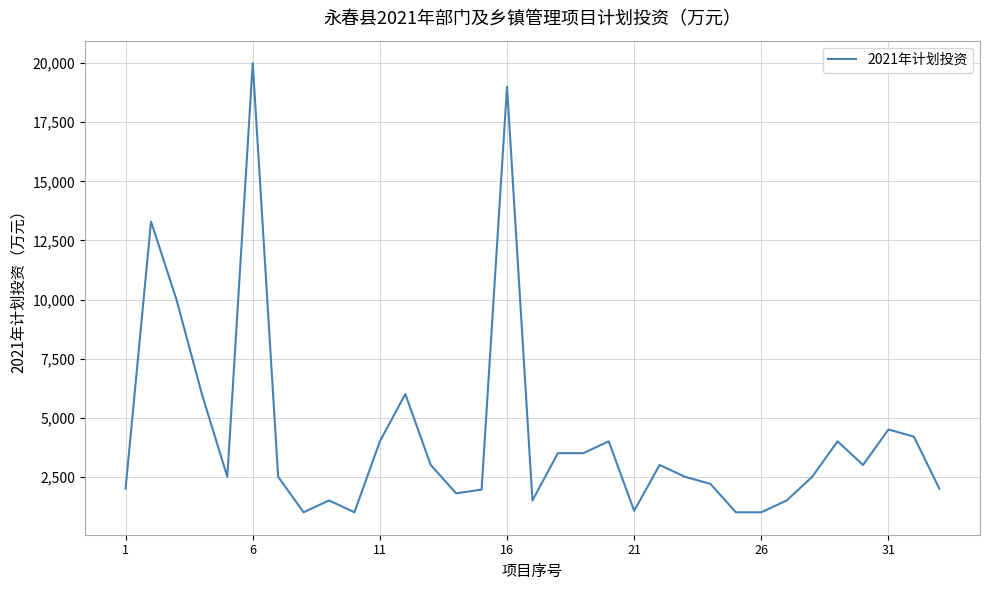

How many categories are shown in the chart?

33